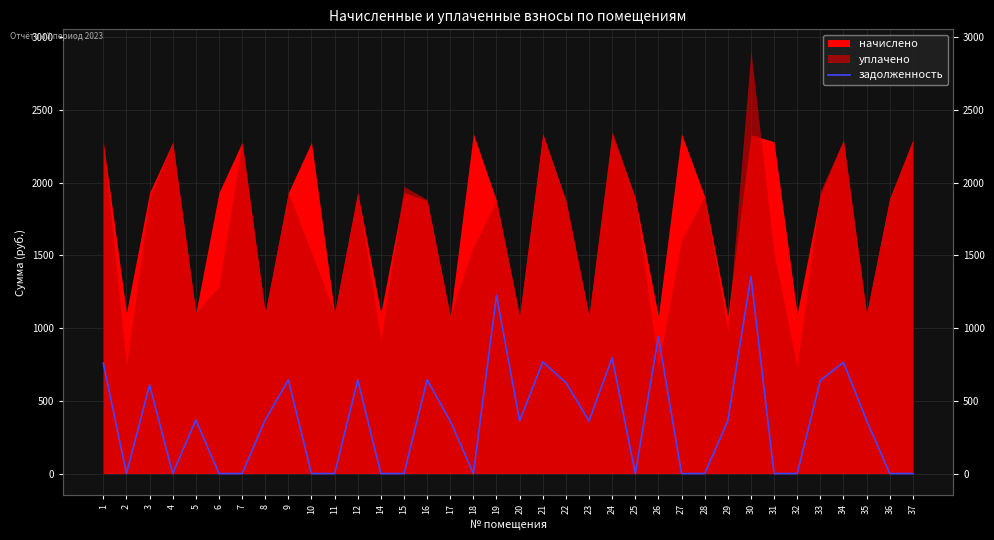

What is the change in value from 18 to 26?

+941.2